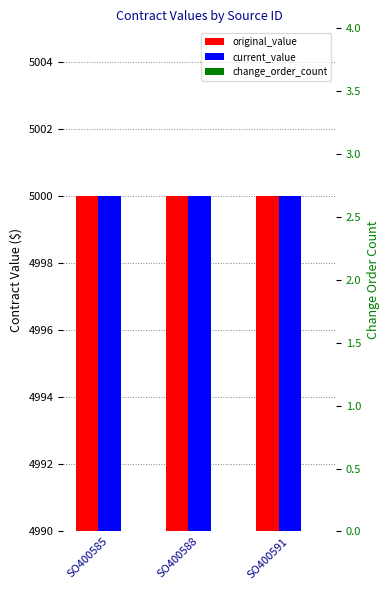

Which series has the largest total across all categories?

original_value